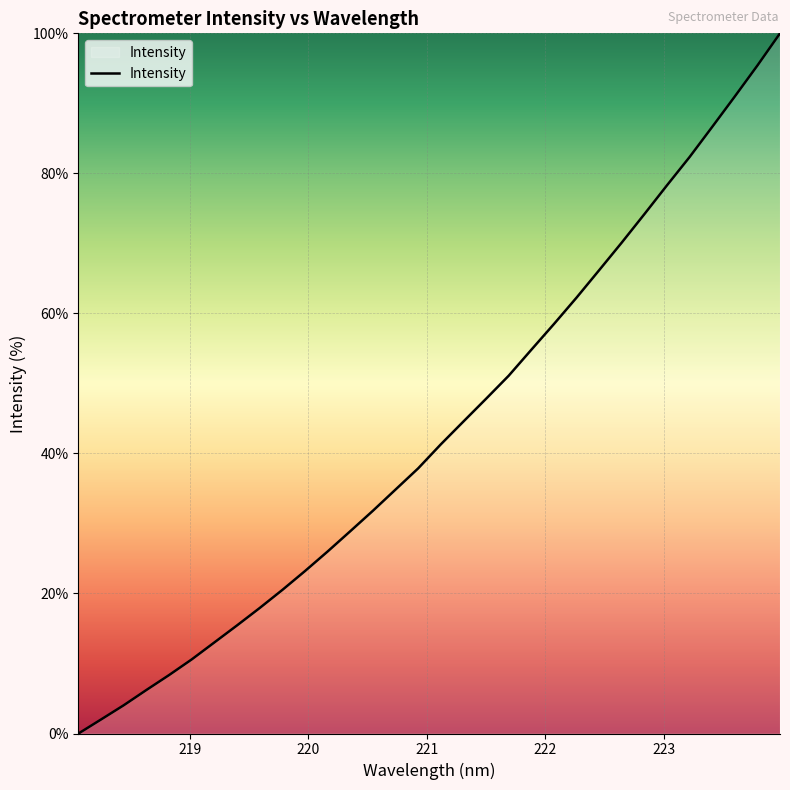

What is the value of the 8th point from the left?

15.4